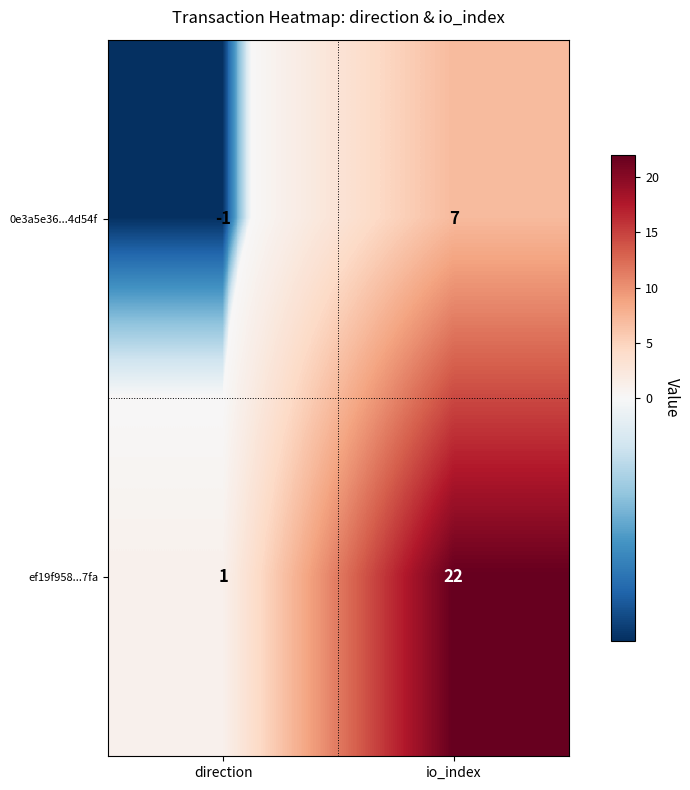

Which series has the widest spread of values?

ef19f958...7fa